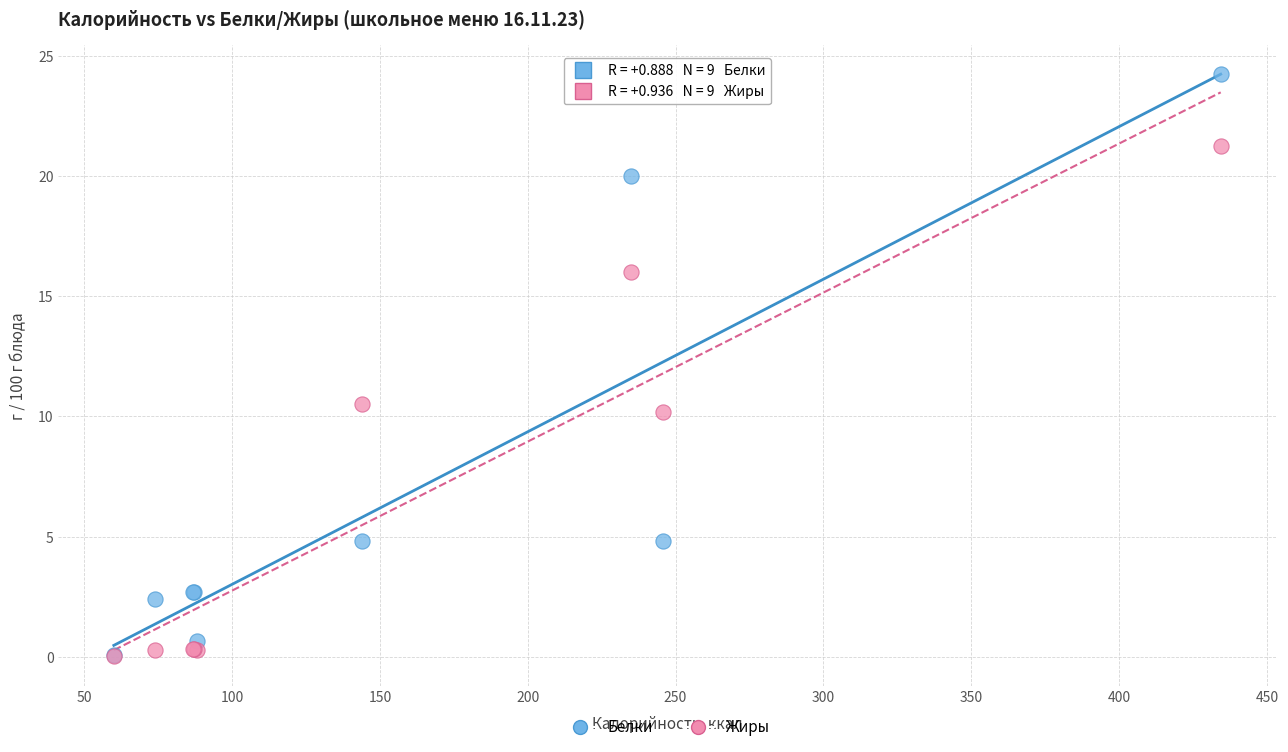

Across all series, what Y value is closest to 12?

10.5